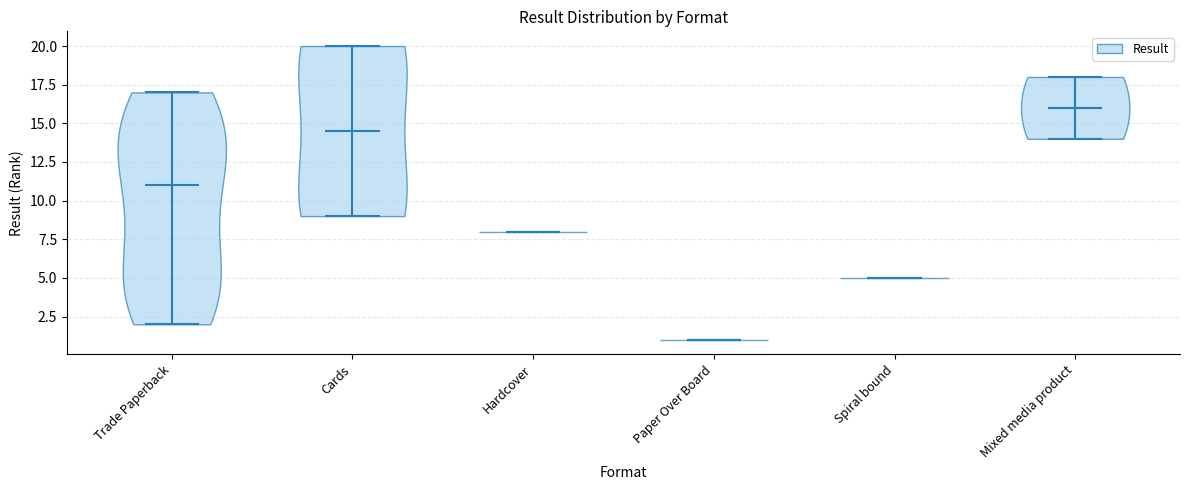

Reading left to right, read every violin against the y-axis: where its median line is, and the lowest and highest points it reaches. The values are not printed on the chart, so give them approximately, as read against the axis.

Trade Paperback: median line 11.0, lowest point 2.0, highest point 17.0
Cards: median line 14.5, lowest point 9.0, highest point 20.0
Hardcover: median line 8.0, lowest point 8.0, highest point 8.0
Paper Over Board: median line 1.0, lowest point 1.0, highest point 1.0
Spiral bound: median line 5.0, lowest point 5.0, highest point 5.0
Mixed media product: median line 16.0, lowest point 14.0, highest point 18.0